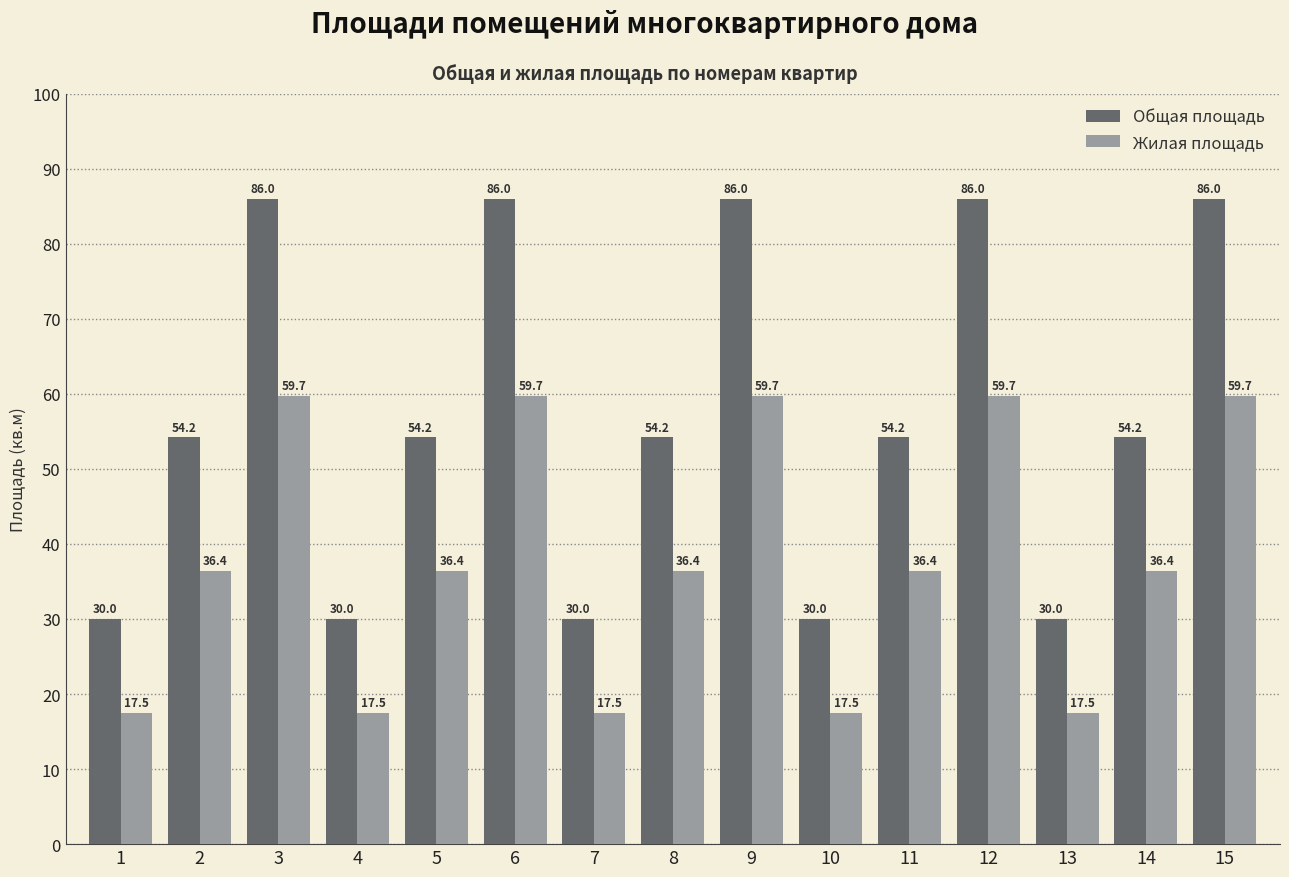

How many categories are shown in the chart?

15